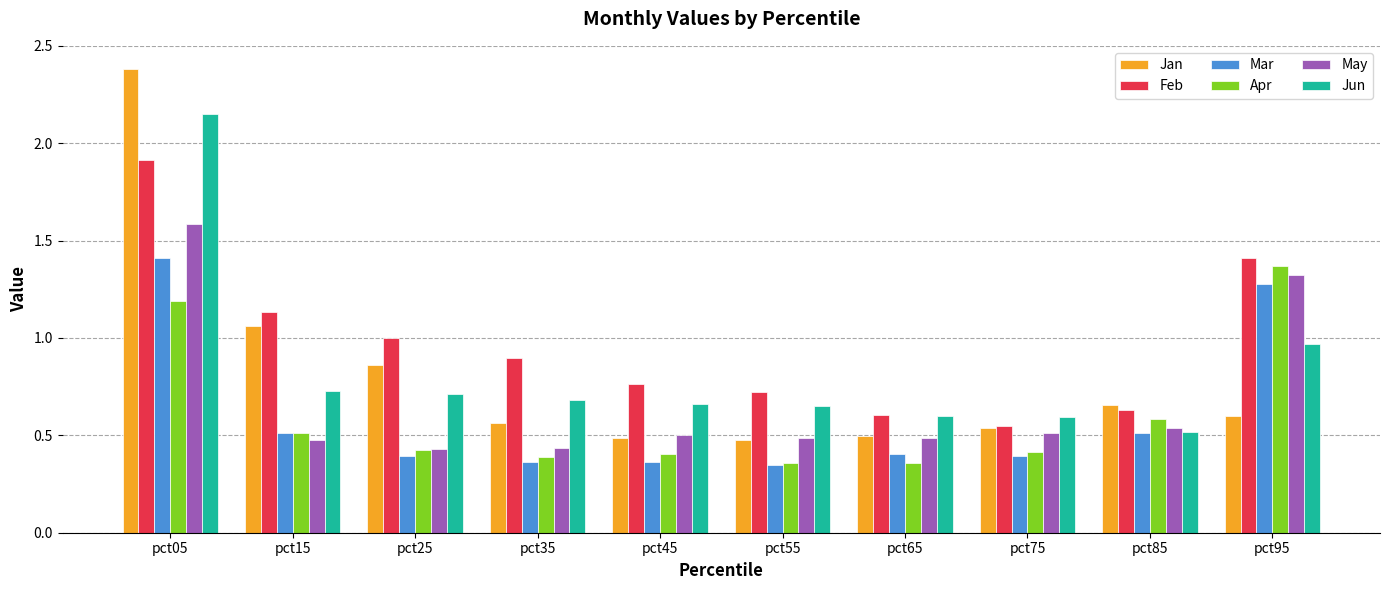

Which series has the widest spread of values?

Jan